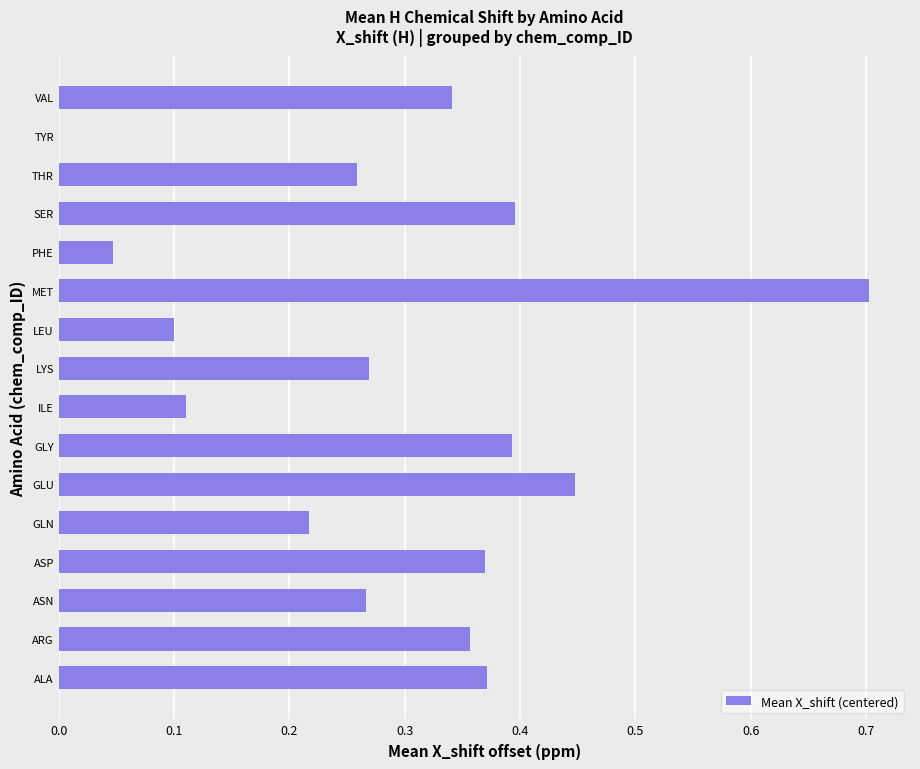

What is the change in value from ILE to MET?

+0.6